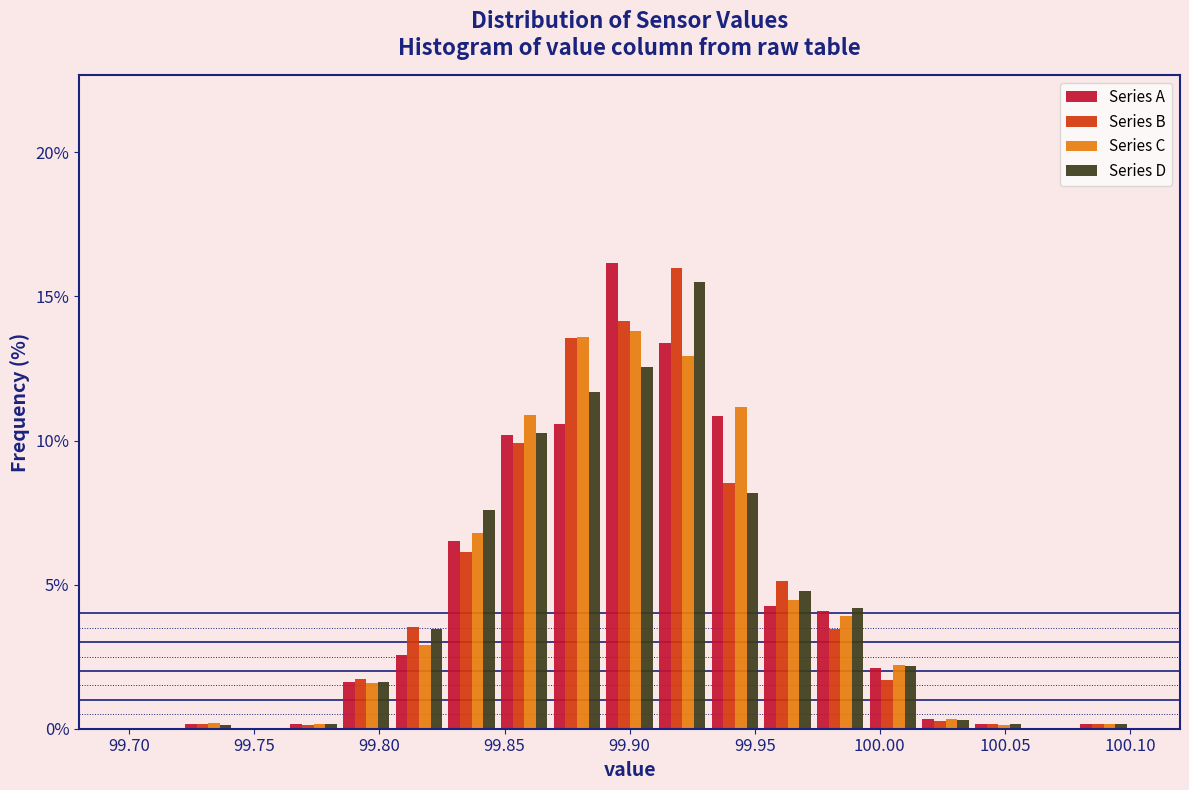

Reading left to right, transcribe this chart: for each range on the x-axis, give the height of each series' bar. Neither the bar edges nor the heights are printed on the chart, so give them approximately, as read against the axes.

99.700 to 99.720: Series A=0	Series B=0	Series C=0	Series D=0
99.720 to 99.740: Series A=under 0.5	Series B=under 0.5	Series C=under 0.5	Series D=under 0.5
99.740 to 99.765: Series A=0	Series B=0	Series C=0	Series D=0
99.765 to 99.785: Series A=under 0.5	Series B=under 0.5	Series C=under 0.5	Series D=under 0.5
99.785 to 99.805: Series A=1.5	Series B=1.5	Series C=1.5	Series D=1.5
99.805 to 99.825: Series A=2.5	Series B=3.5	Series C=3.0	Series D=3.5
99.825 to 99.845: Series A=6.5	Series B=6.0	Series C=7.0	Series D=7.5
99.845 to 99.870: Series A=10.0	Series B=10.0	Series C=11.0	Series D=10.5
99.870 to 99.890: Series A=10.5	Series B=13.5	Series C=13.5	Series D=11.5
99.890 to 99.910: Series A=16.0	Series B=14.0	Series C=14.0	Series D=12.5
99.910 to 99.930: Series A=13.5	Series B=16.0	Series C=13.0	Series D=15.5
99.930 to 99.955: Series A=11.0	Series B=8.5	Series C=11.0	Series D=8.0
99.955 to 99.975: Series A=4.0	Series B=5.0	Series C=4.5	Series D=5.0
99.975 to 99.995: Series A=4.0	Series B=3.5	Series C=4.0	Series D=4.0
99.995 to 100.015: Series A=2.0	Series B=1.5	Series C=2.0	Series D=2.0
100.015 to 100.035: Series A=under 0.5	Series B=under 0.5	Series C=under 0.5	Series D=under 0.5
100.035 to 100.060: Series A=under 0.5	Series B=under 0.5	Series C=under 0.5	Series D=under 0.5
100.060 to 100.080: Series A=0	Series B=0	Series C=0	Series D=0
100.080 to 100.100: Series A=under 0.5	Series B=under 0.5	Series C=under 0.5	Series D=under 0.5